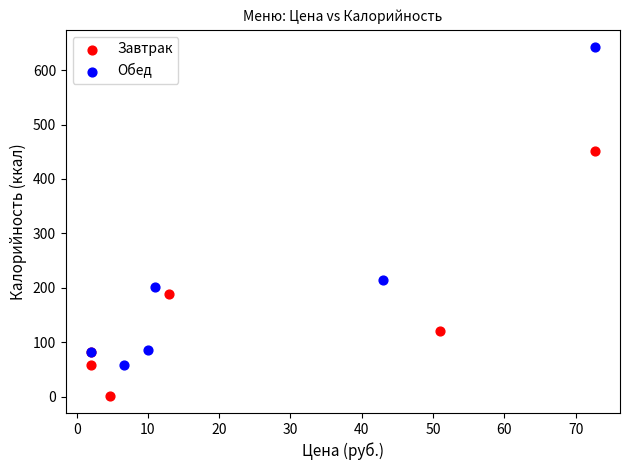

Which series has the widest spread of Y values?

Обед